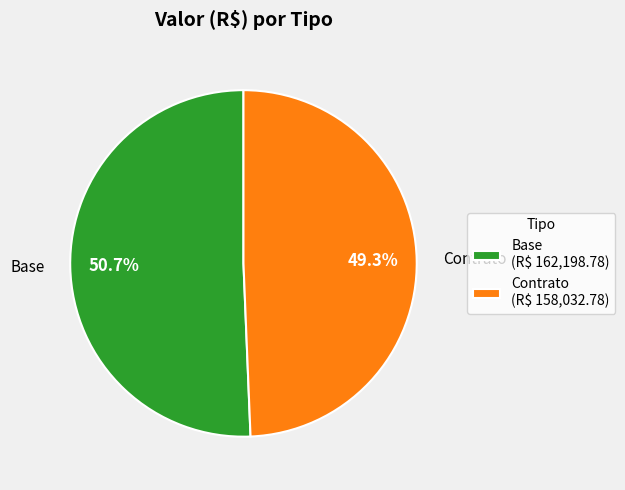

Between Contrato and Base, which is larger?

Base